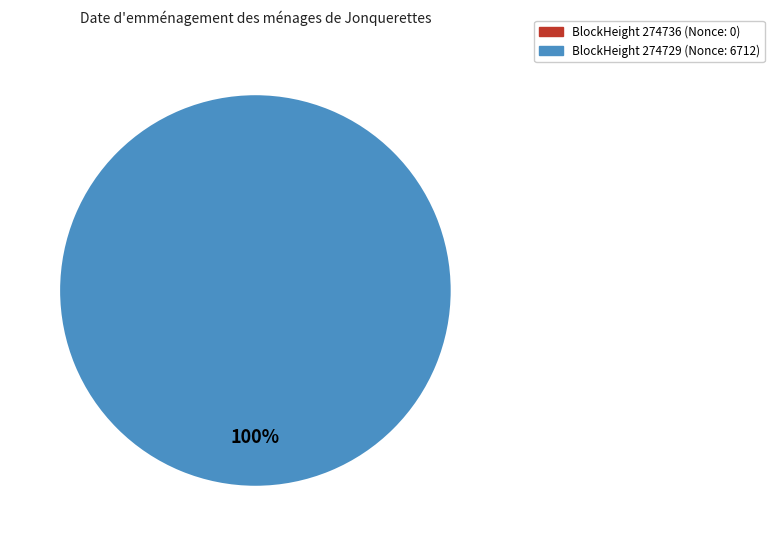

Which category accounts for the majority?

274729